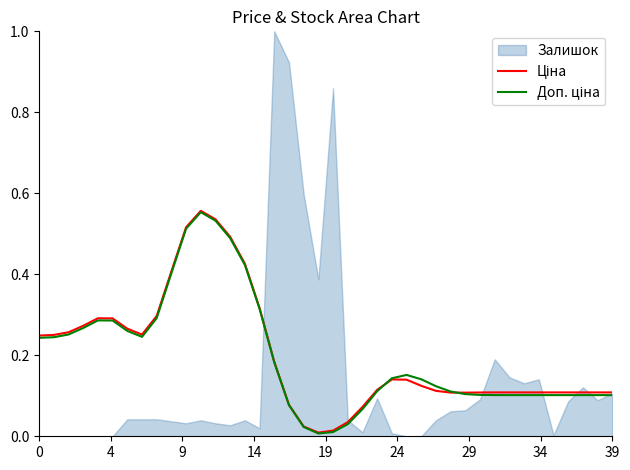

What is the difference between the second highest and second lowest values in the Ціна series?

0.5